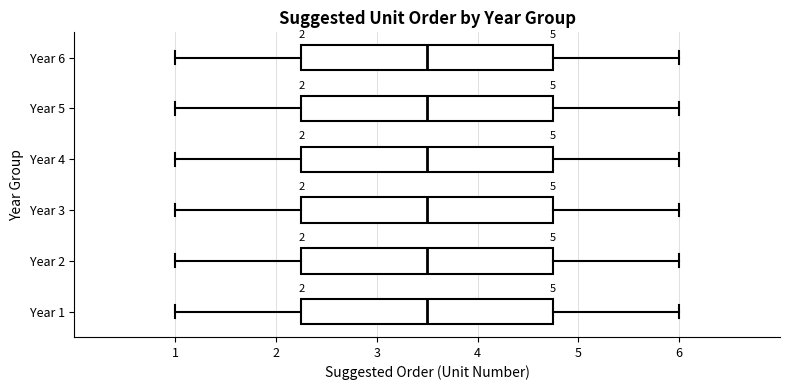

Where does the right whisker of the box for Year 5 end on the x-axis? The values are not printed on the chart, so give them approximately, as read against the axis.

6.0